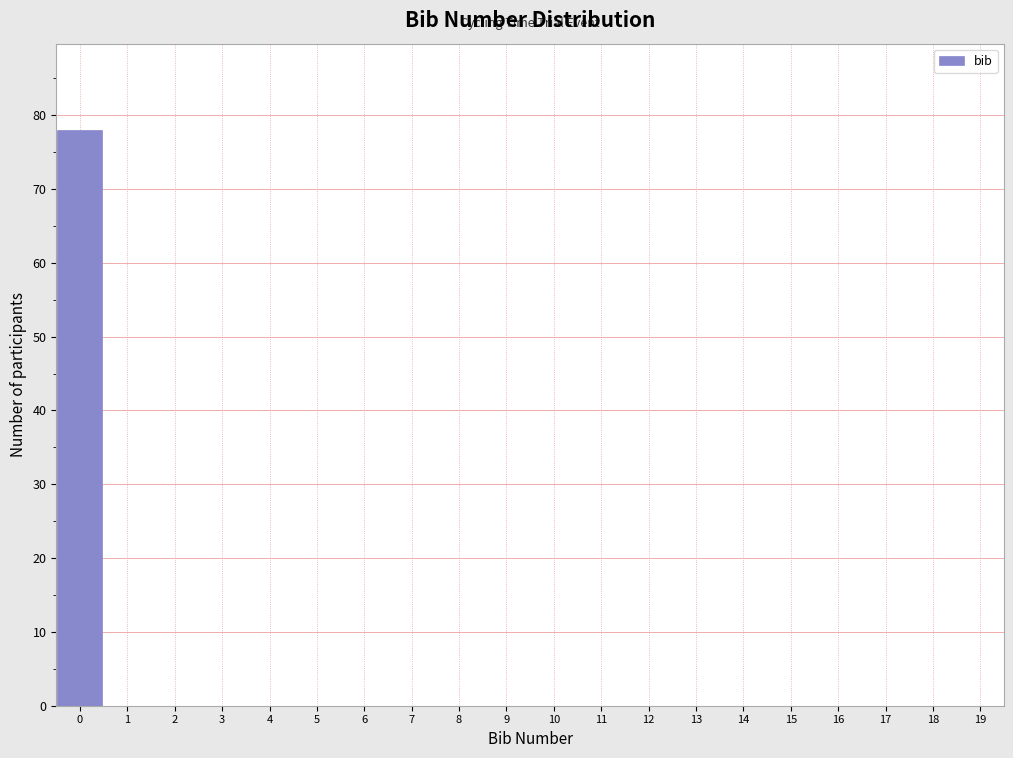

Over which range of the x-axis is the bar tallest?

-0.5 to 0.5